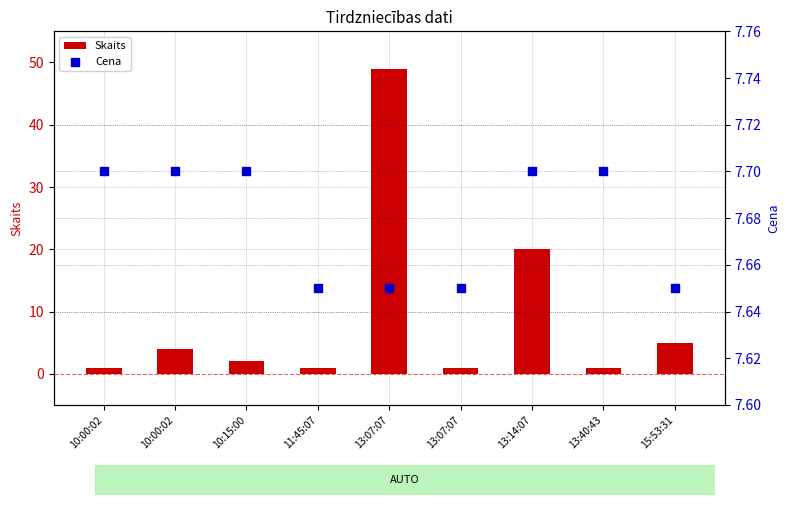

What is the total value across all series at 11:45:07?

8.7